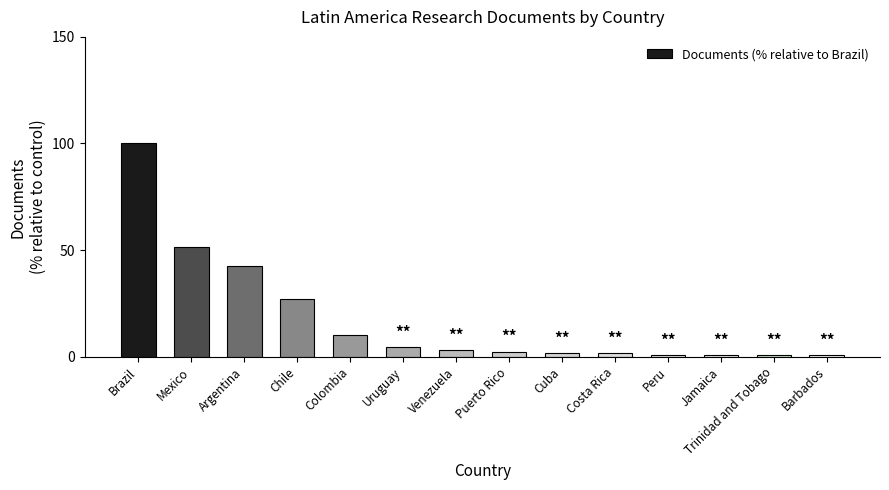

The chart shows a value of 100.0 at Brazil. True or false?

True